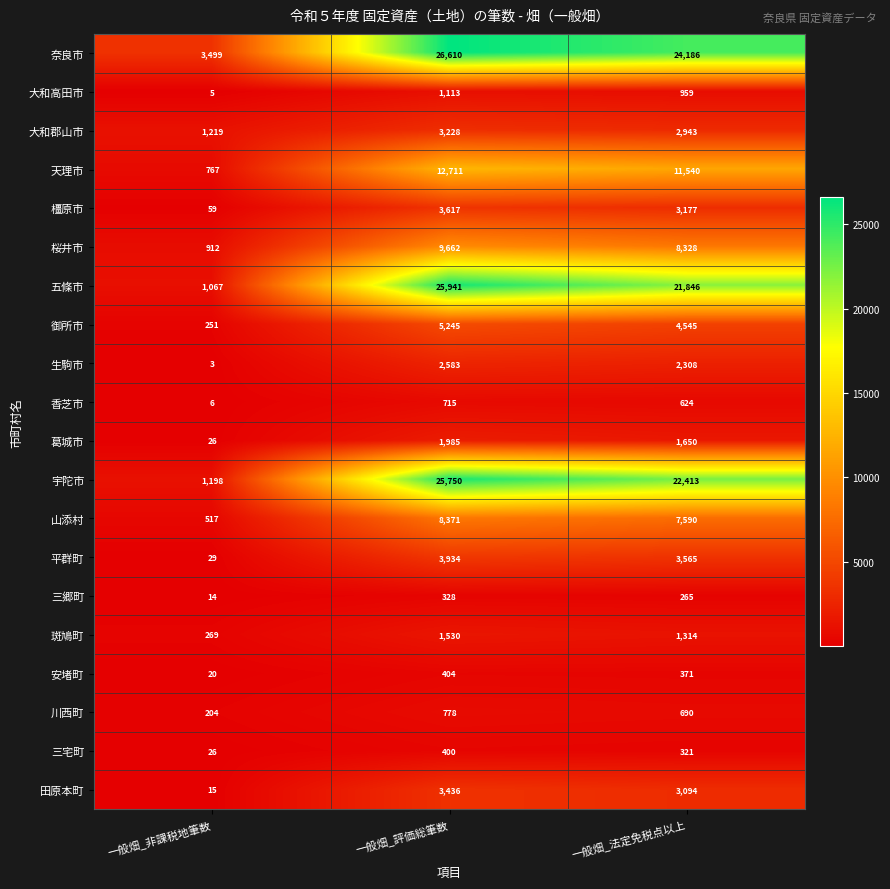

Is it true that 大和高田市 equals 580 at 一般畑_評価総筆数?

False